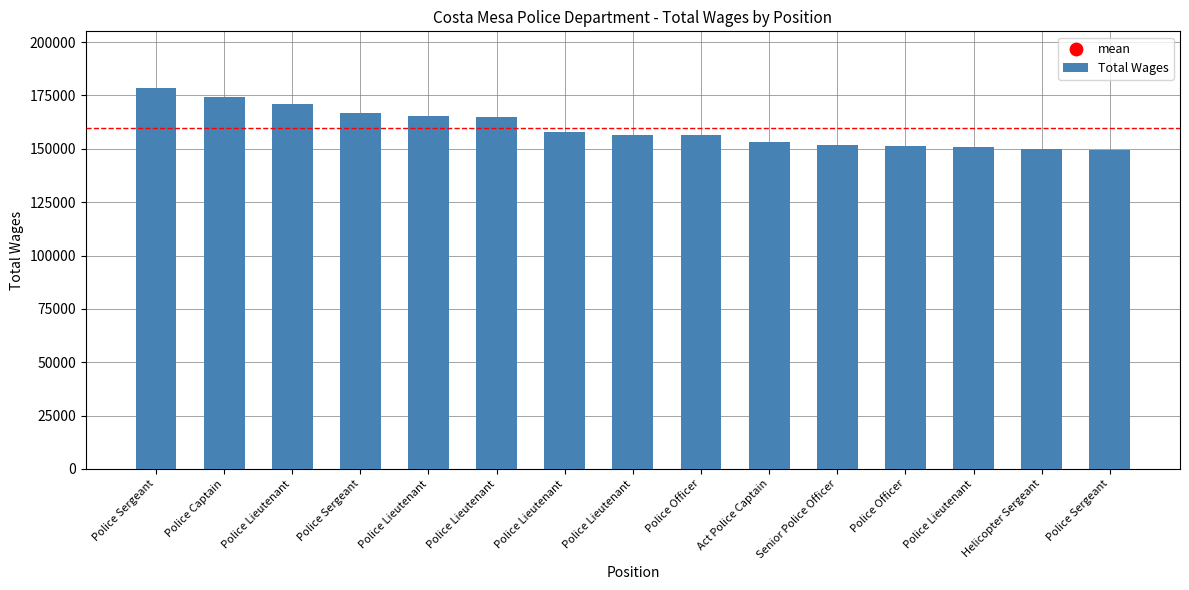

Which has a higher value, Helicopter Sergeant or Senior Police Officer?

Senior Police Officer